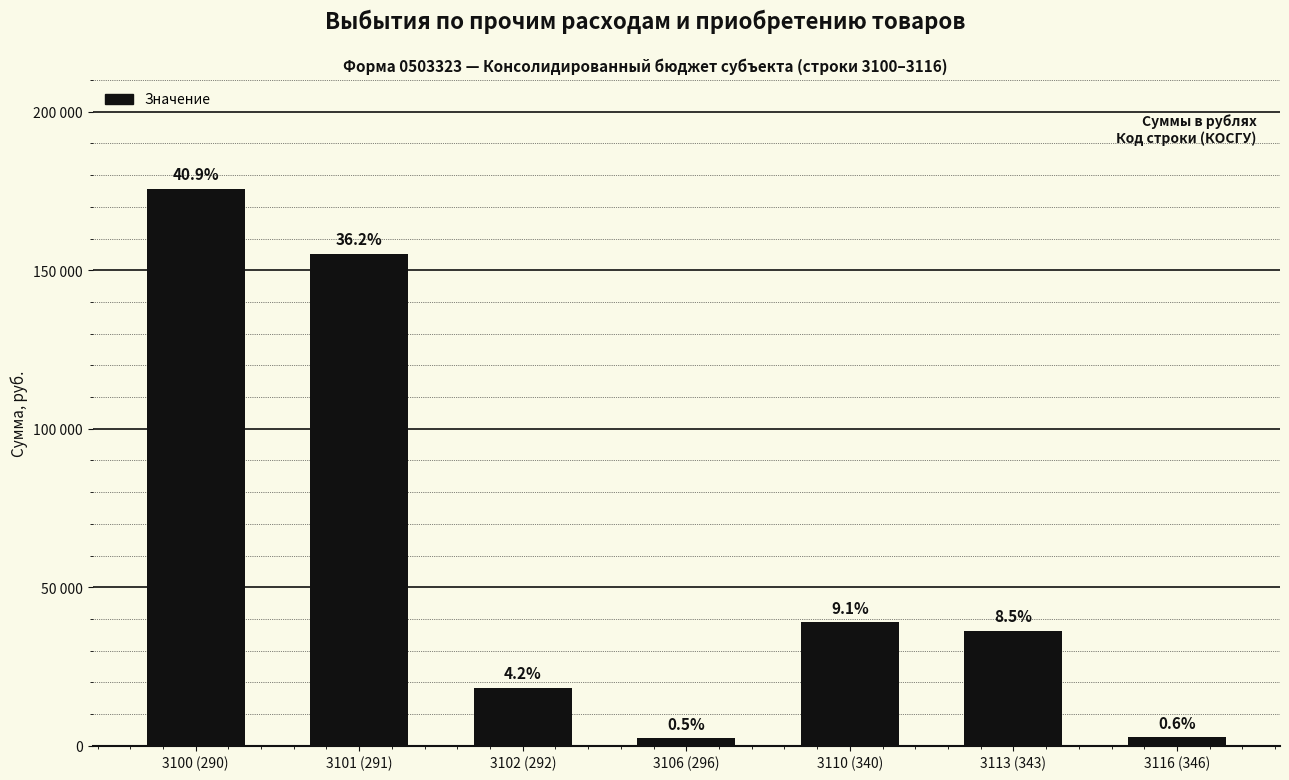

What is the sum of the values at 3102 (292) and 3113 (343)?

54448.0